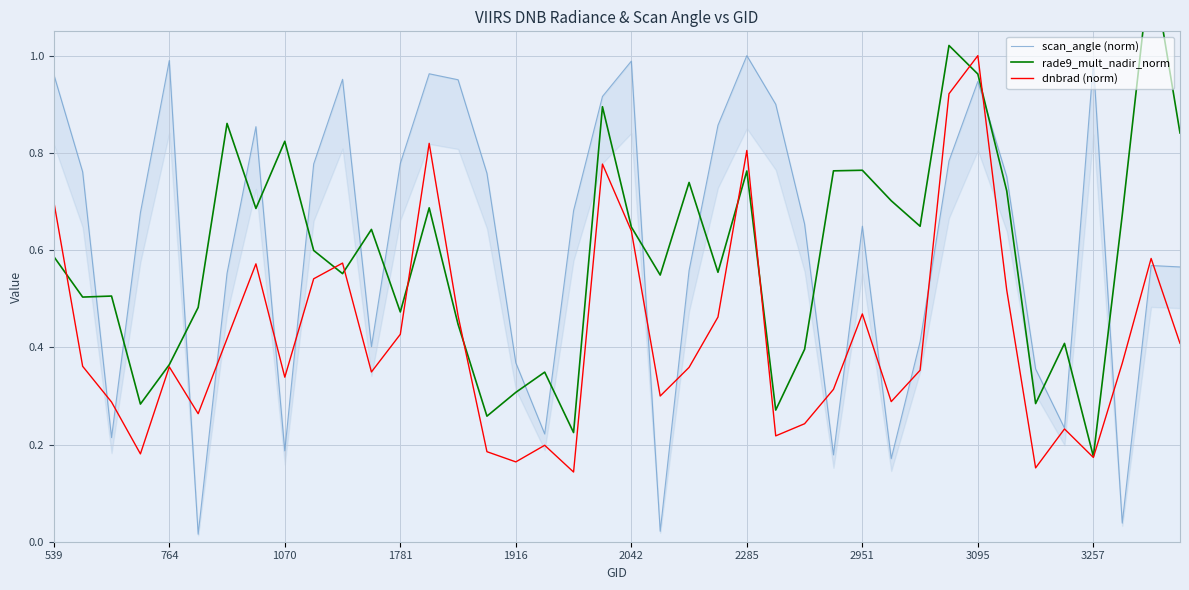

Is this an area chart (filled region under the line)?

No